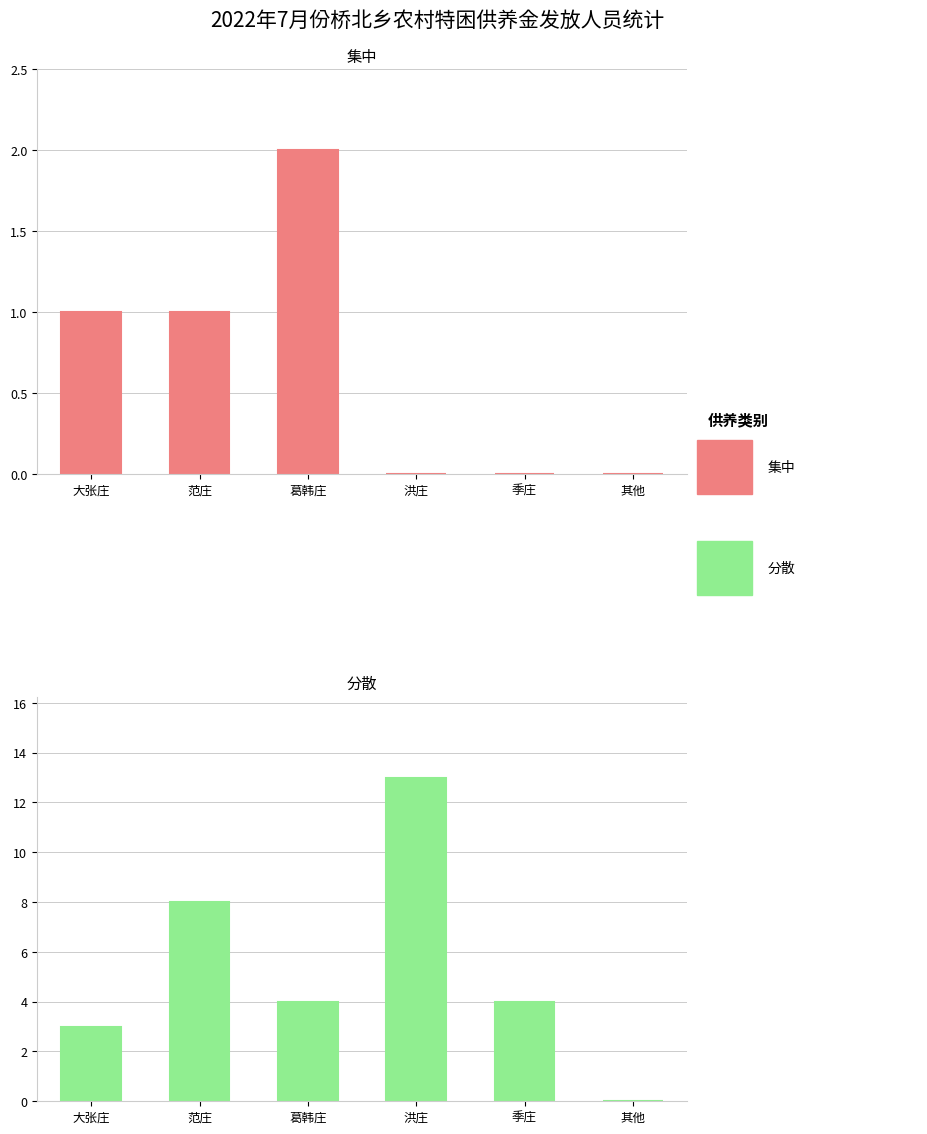

What is the total value across all series at 大张庄?

4